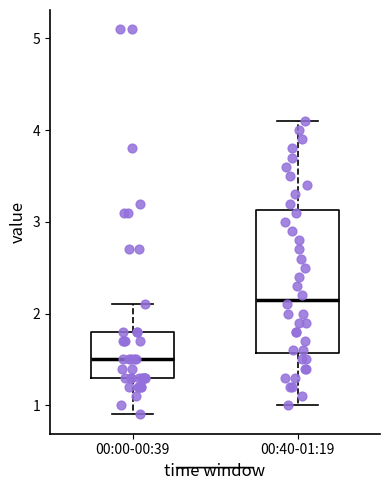

Reading left to right, read every box against the y-axis: the position of its median line, the range the box covers, and the ends of its whiskers. The values are not printed on the chart, so give them approximately, as read against the axis.

00:00-00:39: median 1.5, box 1.3 to 1.8, whiskers 0.9 to 2.1
00:40-01:19: median 2.2, box 1.6 to 3.1, whiskers 1.0 to 4.1